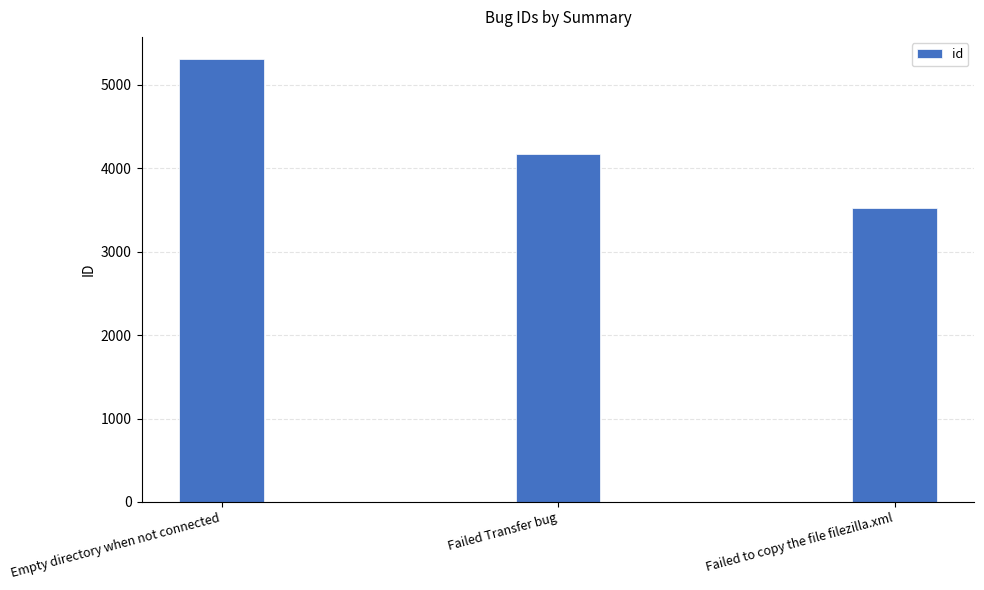

What is the change in value from Empty directory when not connected to Failed to copy the file filezilla.xml?

-1790